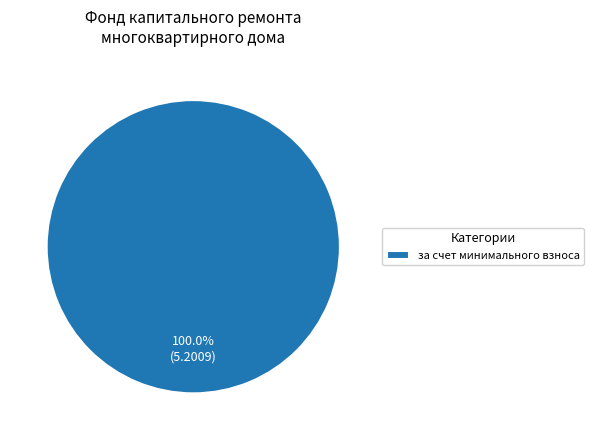

How many segments does this pie chart have?

1